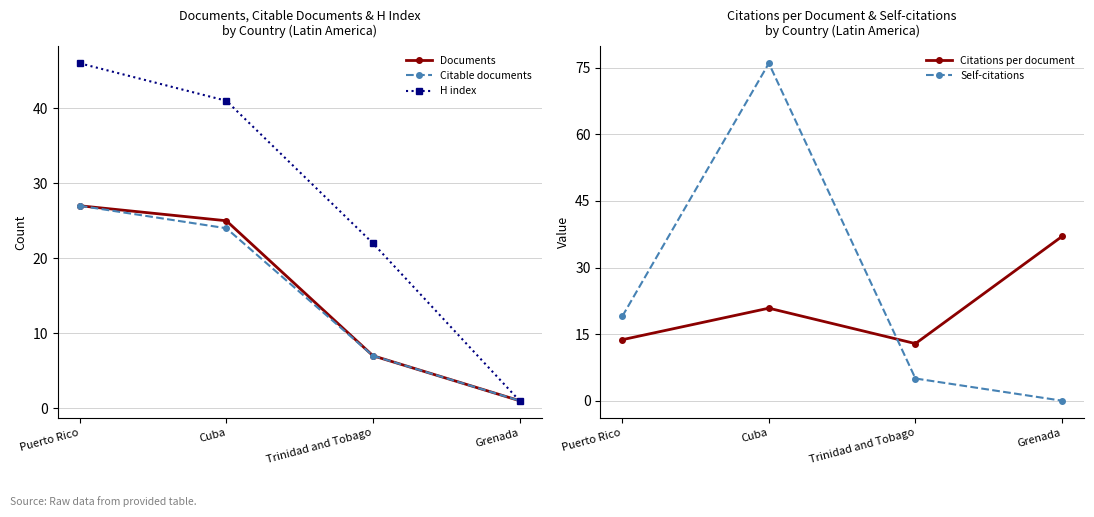

Which label corresponds to the largest value in the chart?

Cuba